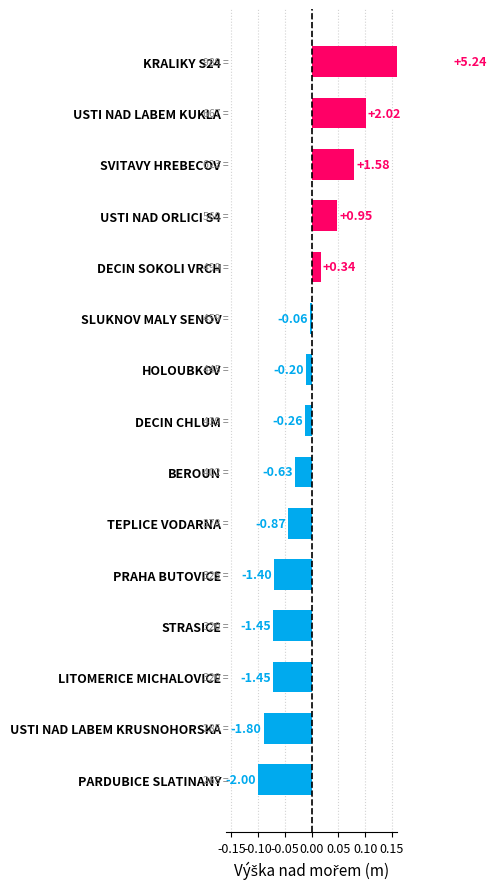

How many values are above zero?

5